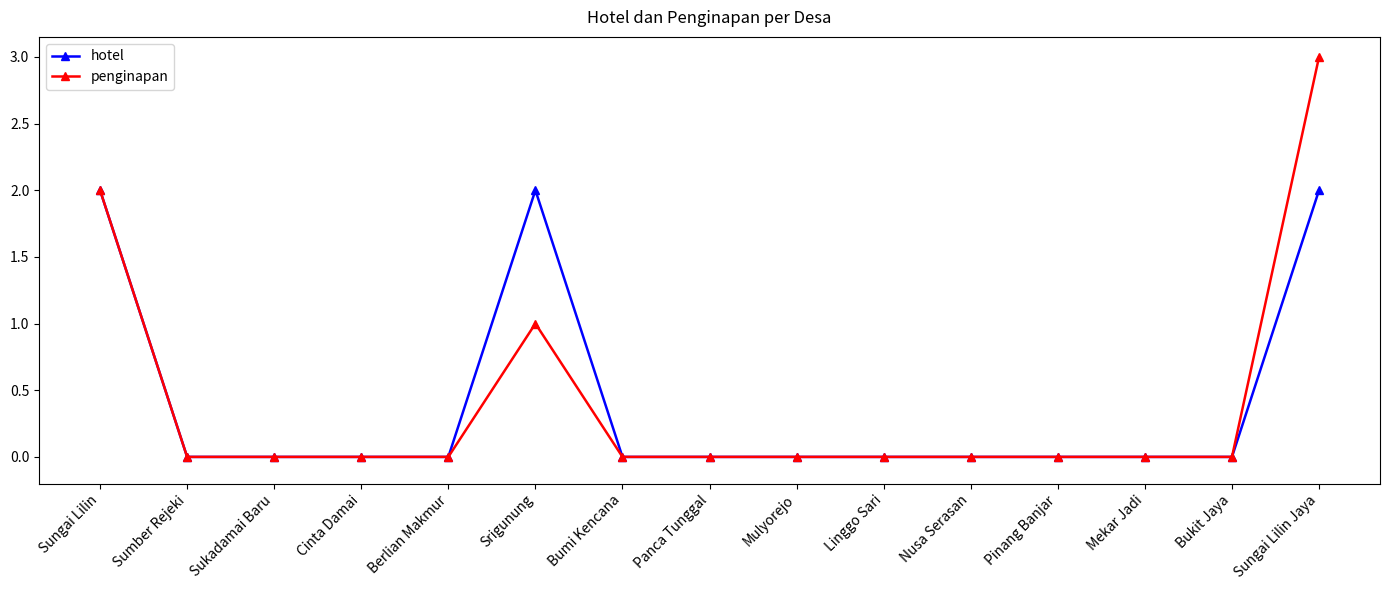

Is it true that penginapan equals 1 at Srigunung?

True